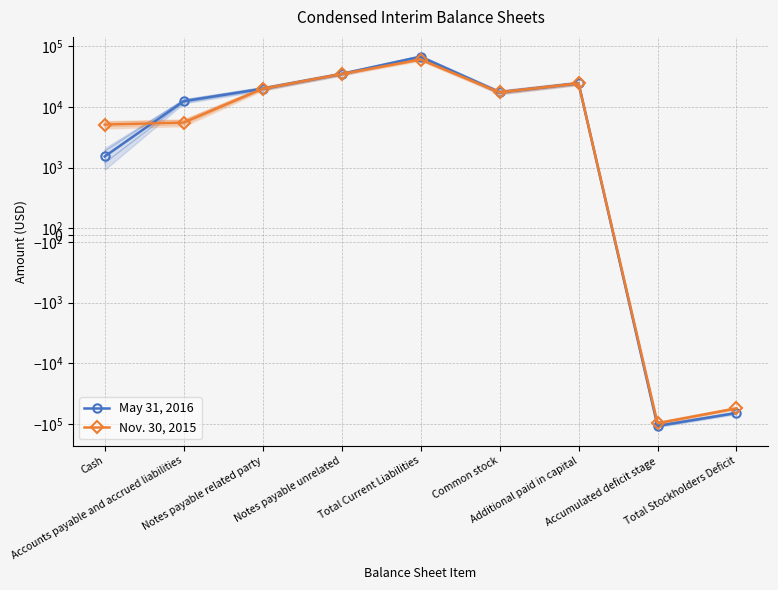

At how many categories does at least one series exceed -15468?

7